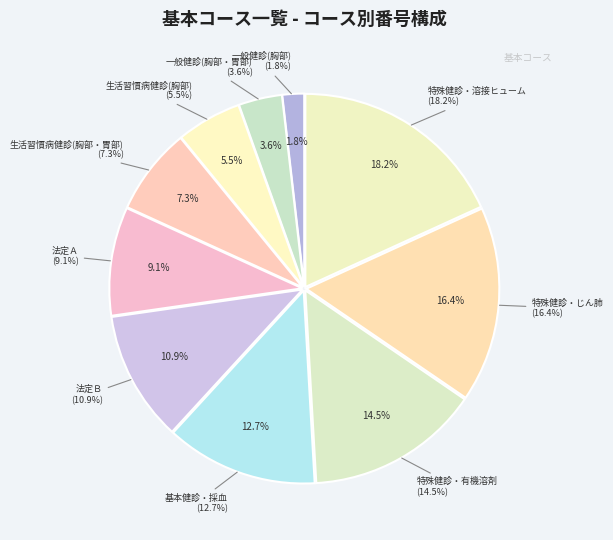

Is it true that 法定Ｂ is 11% of the pie?

True